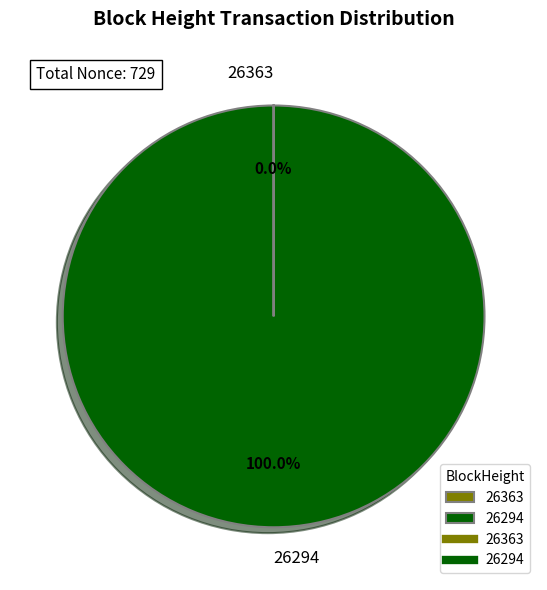

Is there a majority slice in this chart?

Yes